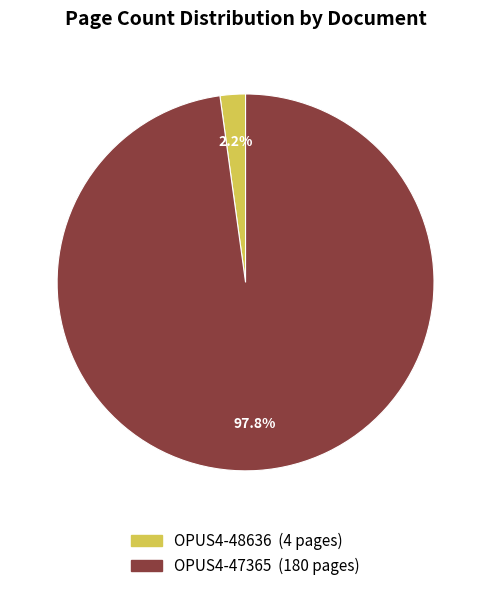

To the nearest percent, what portion does OPUS4-48636 represent?

2%